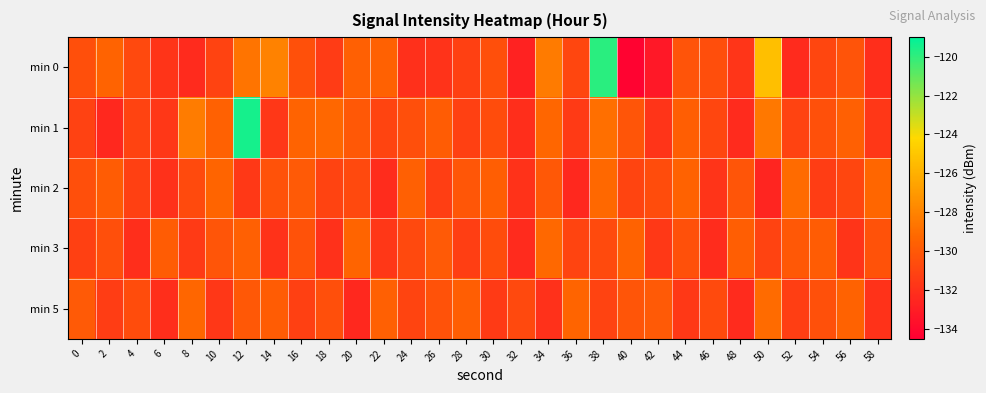

Reading left to right, transcribe all the data shown in this chart.

min 0: 0=-130.5	2=-129.4	4=-130.8	6=-131.8	8=-132.3	10=-131.1	12=-128.6	14=-128.0	16=-130.4	18=-131.4	20=-129.6	22=-129.6	24=-132.0	26=-131.9	28=-131.2	30=-130.5	32=-132.7	34=-128.4	36=-130.9	38=-119.9	40=-134.3	42=-133.2	44=-130.2	46=-130.6	48=-131.8	50=-125.3	52=-132.3	54=-130.9	56=-130.2	58=-132.1
min 1: 0=-131.1	2=-132.4	4=-131.1	6=-131.7	8=-128.3	10=-129.6	12=-119.4	14=-131.7	16=-129.4	18=-129.2	20=-130.0	22=-131.0	24=-130.5	26=-129.8	28=-131.2	30=-130.6	32=-132.1	34=-129.3	36=-131.5	38=-128.9	40=-130.2	42=-131.8	44=-129.7	46=-130.9	48=-132.3	50=-128.5	52=-131.1	54=-130.4	56=-129.6	58=-131.7
min 2: 0=-130.5	2=-129.8	4=-131.2	6=-132.0	8=-130.7	10=-129.4	12=-131.6	14=-130.3	16=-129.9	18=-131.1	20=-130.8	22=-132.2	24=-129.6	26=-131.3	28=-130.1	30=-129.7	32=-131.9	34=-130.0	36=-132.4	38=-129.2	40=-131.0	42=-130.6	44=-129.5	46=-131.8	48=-130.2	50=-132.6	52=-129.1	54=-131.4	56=-130.9	58=-129.3
min 3: 0=-131.2	2=-130.5	4=-132.1	6=-129.8	8=-131.5	10=-130.2	12=-129.6	14=-131.9	16=-130.3	18=-132.0	20=-129.4	22=-131.7	24=-130.8	26=-129.9	28=-131.3	30=-130.6	32=-132.3	34=-129.2	36=-131.0	38=-130.7	40=-129.5	42=-131.6	44=-130.4	46=-132.2	48=-129.7	50=-131.1	52=-130.0	54=-129.8	56=-131.8	58=-130.3
min 5: 0=-129.9	2=-131.4	4=-130.6	6=-132.1	8=-129.3	10=-131.7	12=-130.0	14=-129.8	16=-131.2	18=-130.5	20=-132.4	22=-129.6	24=-131.0	26=-130.3	28=-129.7	30=-131.5	32=-130.8	34=-132.0	36=-129.4	38=-131.1	40=-130.2	42=-129.9	44=-131.6	46=-130.7	48=-132.3	50=-129.1	52=-131.3	54=-130.4	56=-129.5	58=-131.9